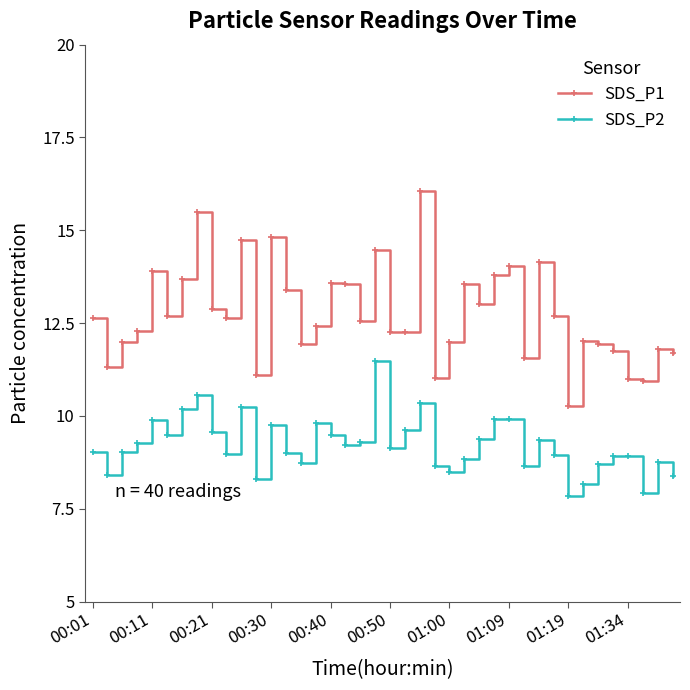

True or false: SDS_P1 has more than 0 interior local peaks.

True